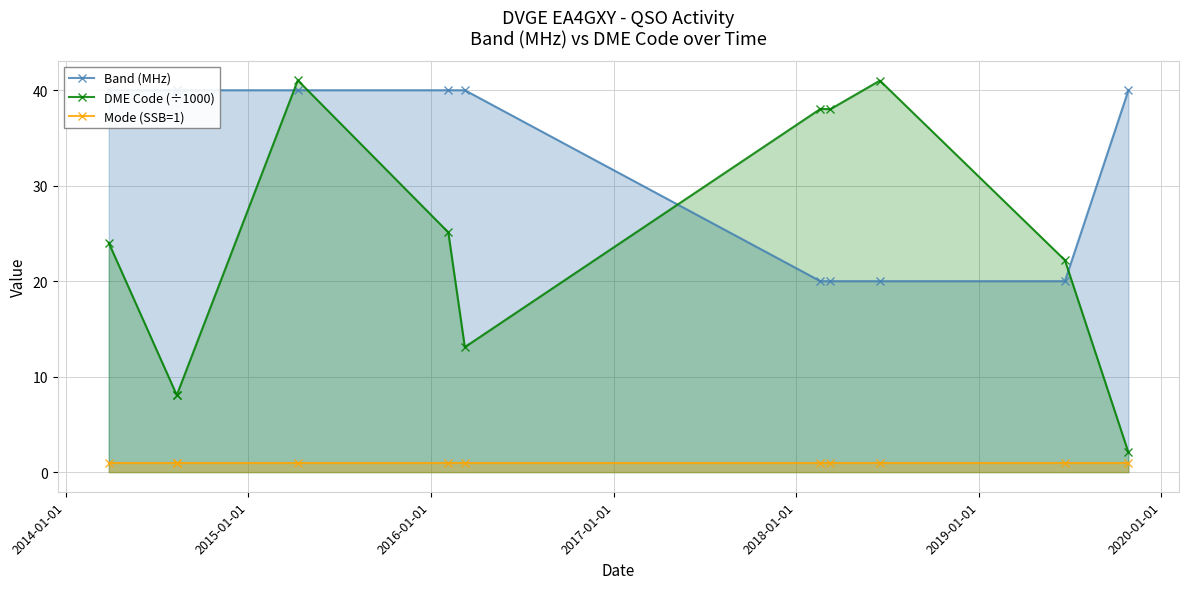

What are all the series names shown in the legend?

Band (MHz), DME Code (÷1000), Mode (SSB=1)